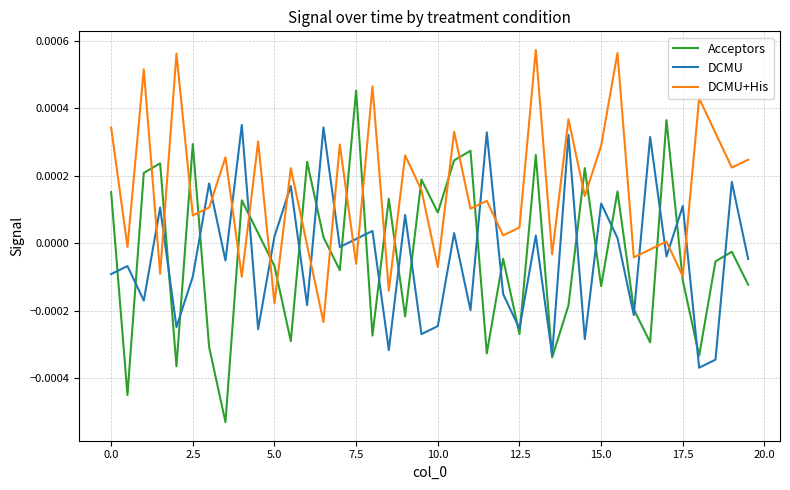

How many interior local peaks does the Acceptors series have?

14